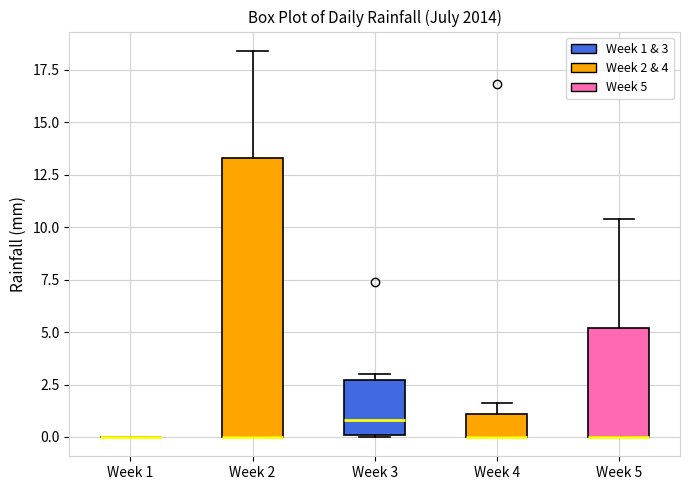

Reading left to right, read every box against the y-axis: the position of its median line, the range the box covers, and the ends of its whiskers. The values are not printed on the chart, so give them approximately, as read against the axis.

Week 1: box collapsed to a line at 0.0, whiskers 0.0 to 0.0
Week 2: median 0.0 (drawn on the box's lower edge), box 0.0 to 13.5, whiskers 0.0 to 18.5
Week 3: median 1.0, box 0.0 to 2.5, whiskers 0.0 to 3.0
Week 4: median 0.0 (drawn on the box's lower edge), box 0.0 to 1.0, whiskers 0.0 to 1.5
Week 5: median 0.0 (drawn on the box's lower edge), box 0.0 to 5.0, whiskers 0.0 to 10.5